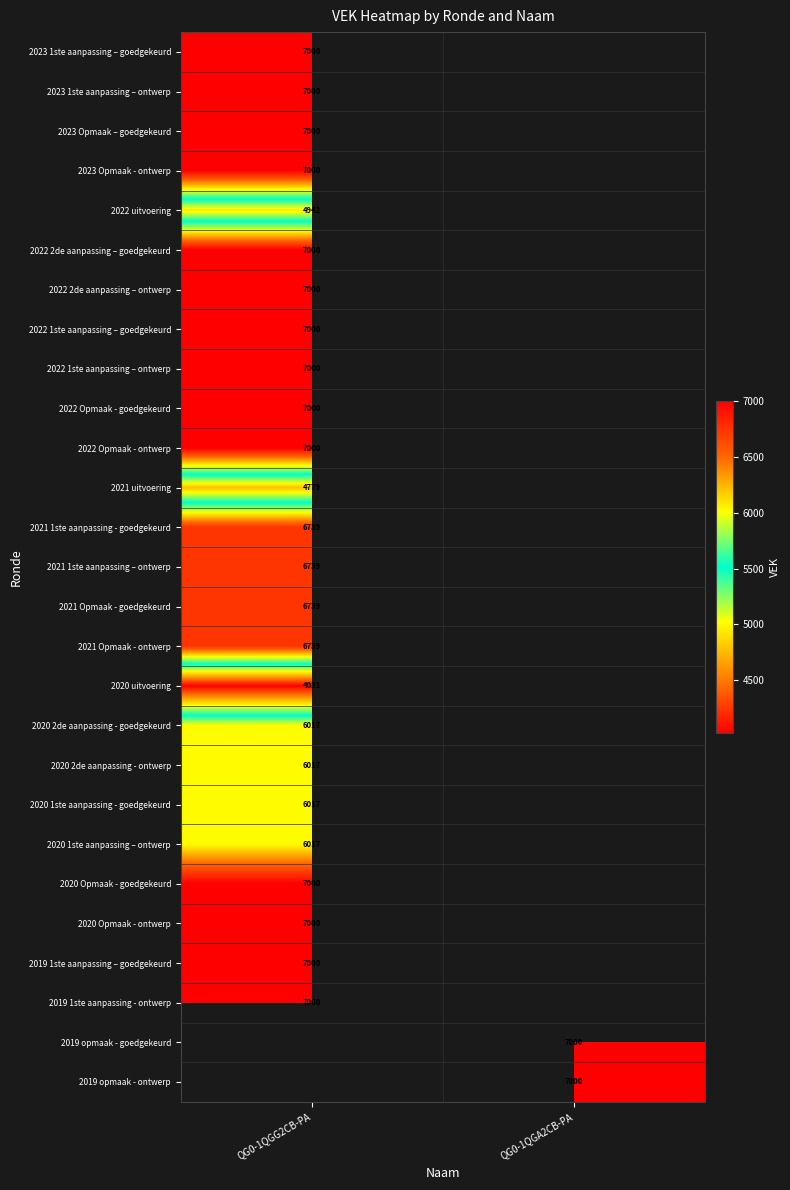

The 2021 uitvoering series shows 1096 at QG0-1QGG2CB-PA. True or false?

False